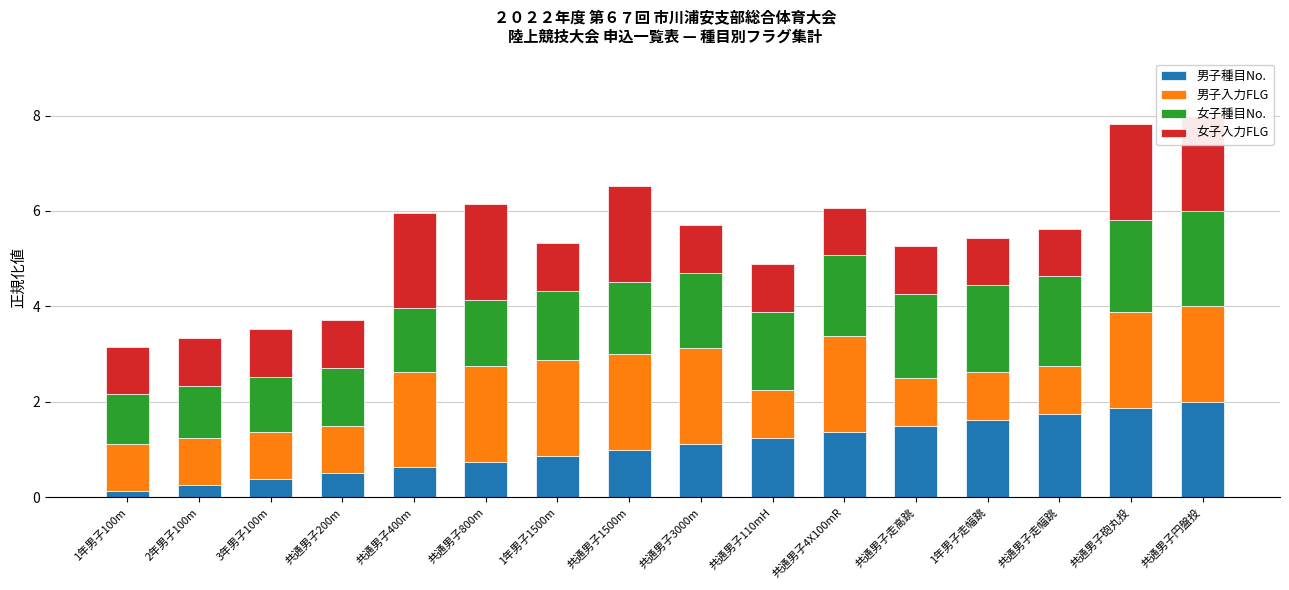

Between 2年男子100m and 共通男子800m, which series saw the biggest shift?

男子入力FLG